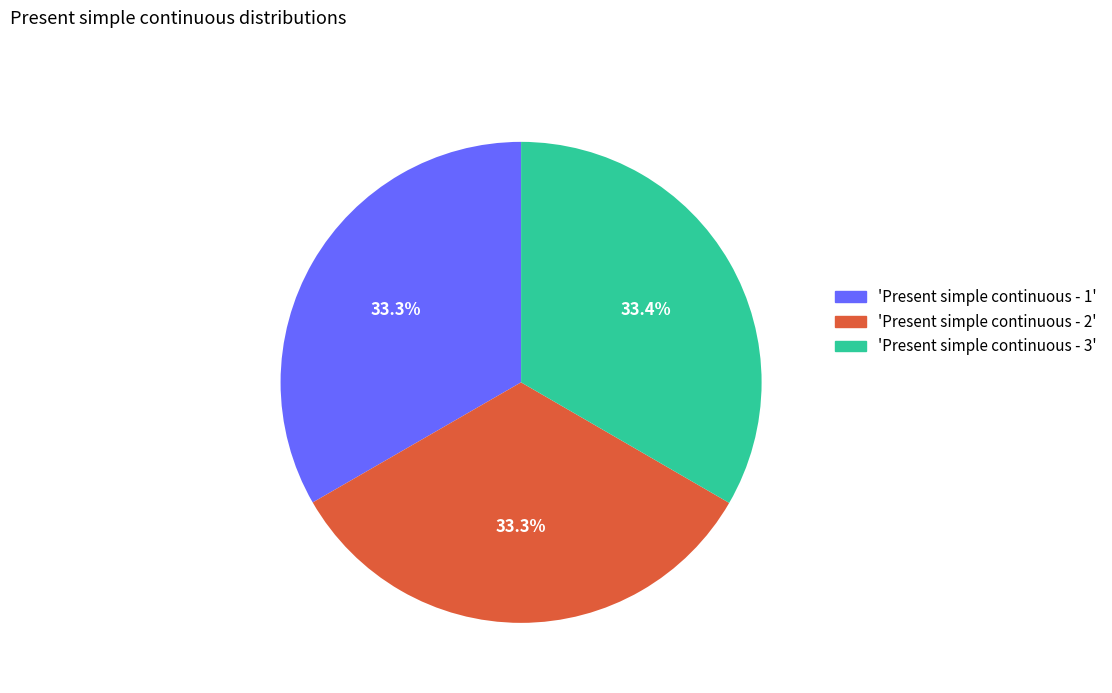

Does any single category account for the majority?

No